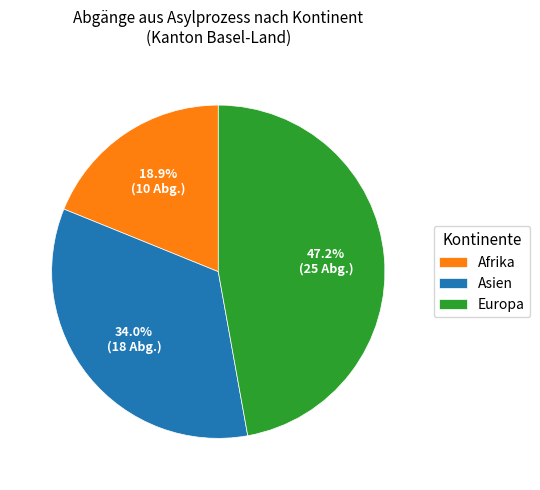

To the nearest percent, what portion does Afrika represent?

19%